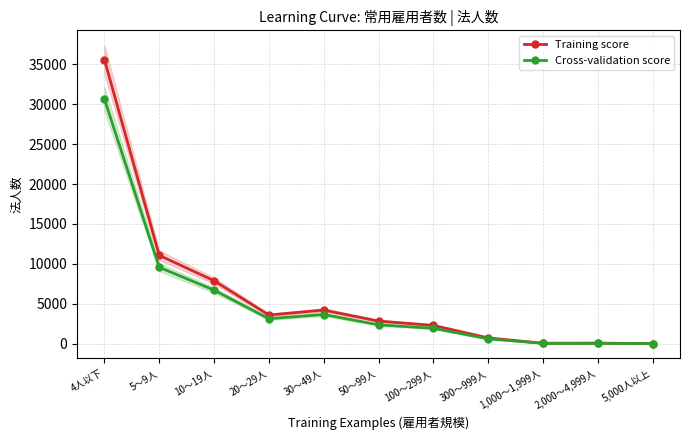

At 4人以下, list the series in order from smallest to largest.

Cross-validation score, Training score